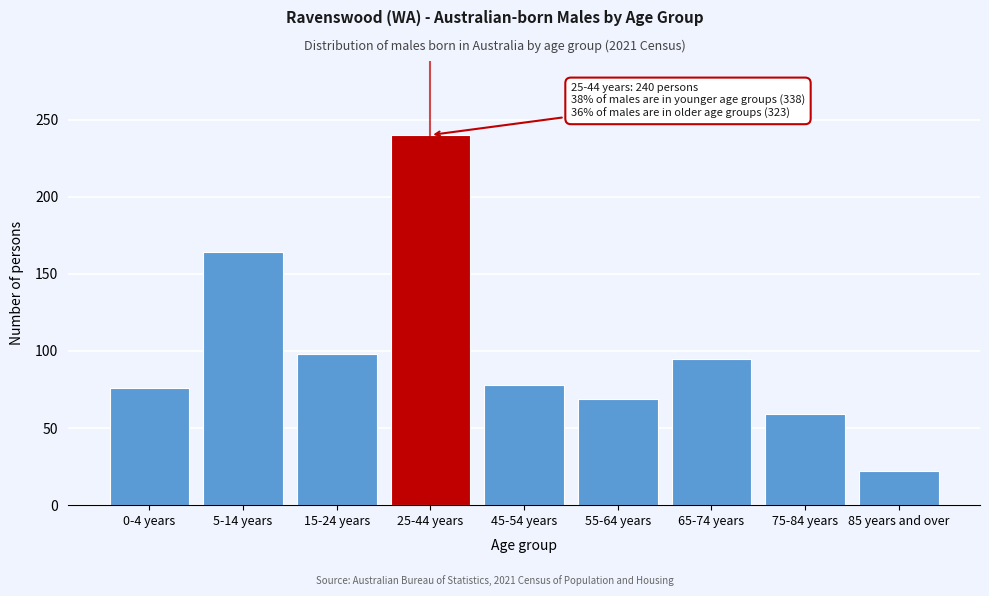

Reading left to right, list all the values displayed in this chart.

0-4 years=76	5-14 years=164	15-24 years=98	25-44 years=240	45-54 years=78	55-64 years=69	65-74 years=95	75-84 years=59	85 years and over=22